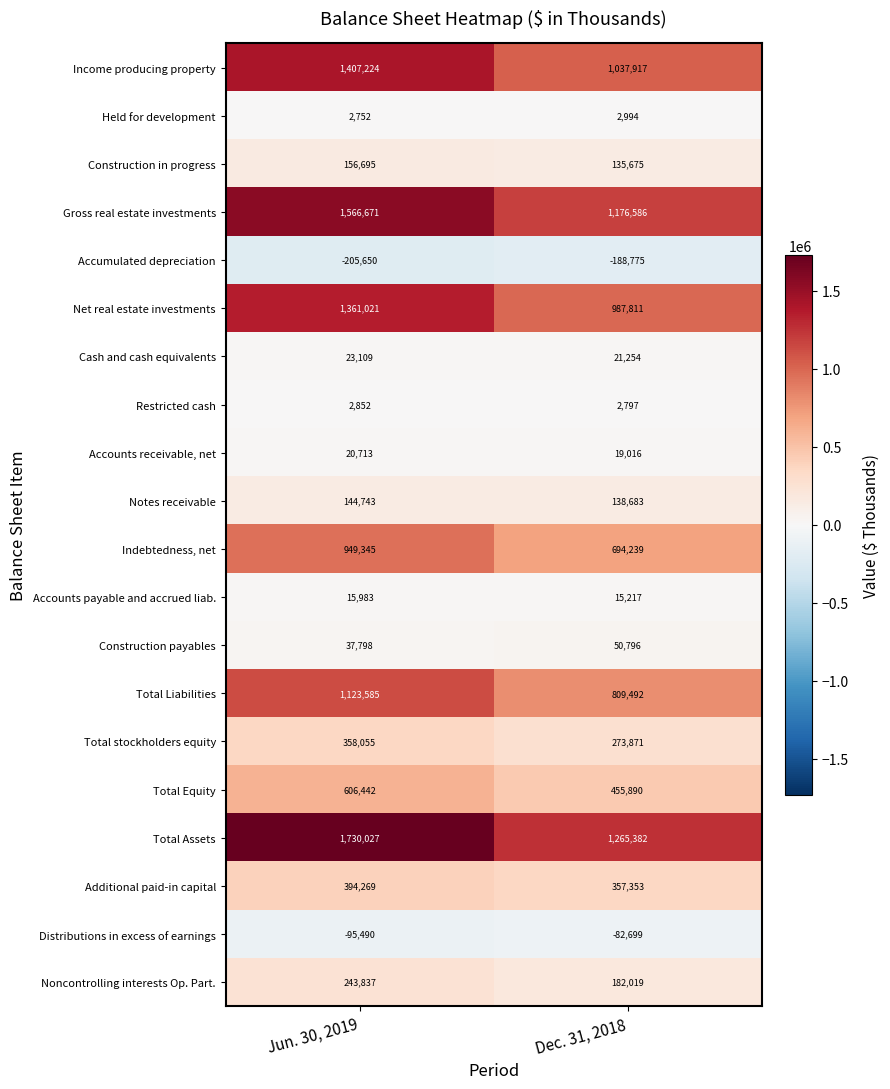

Is the value of Net real estate investments at Jun. 30, 2019 greater than the value of Noncontrolling interests Op. Part. at Jun. 30, 2019?

Yes